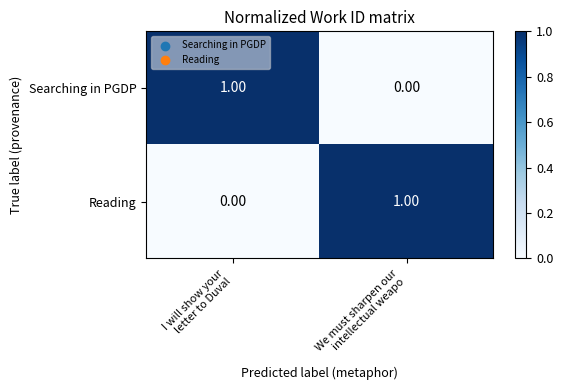

How many values in the Reading series are below 1?

1